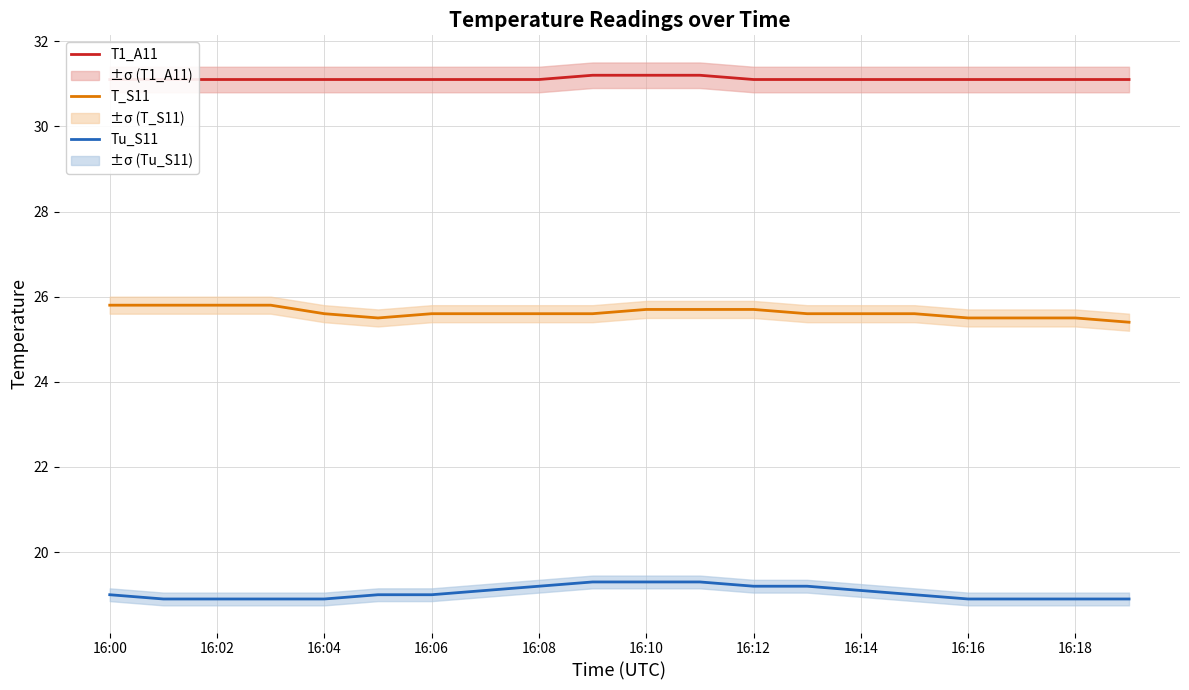

Count the number of categories in the chart.

20